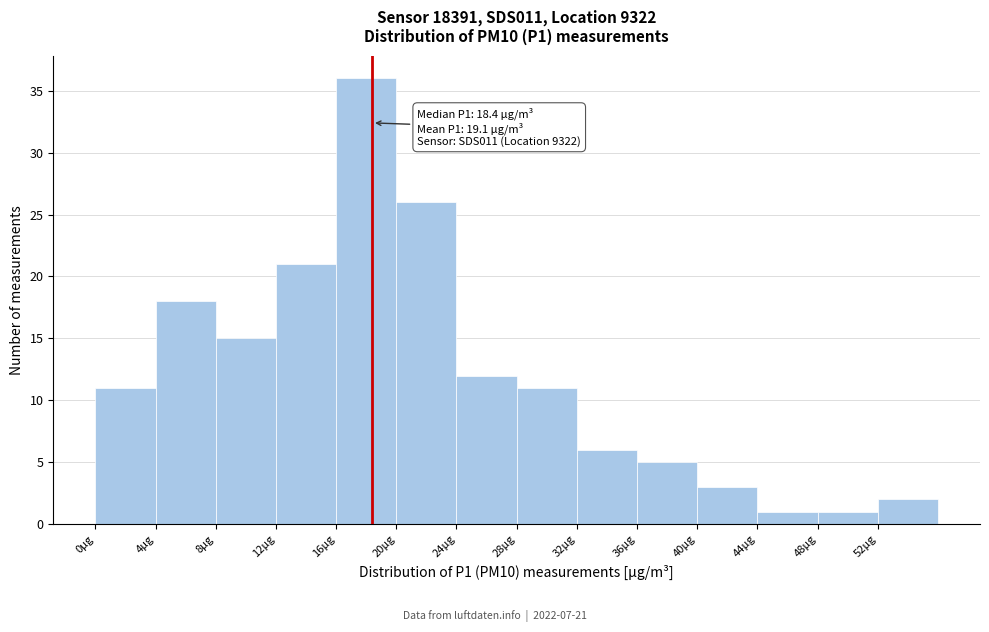

Over which range of the x-axis is the bar tallest?

16 to 20